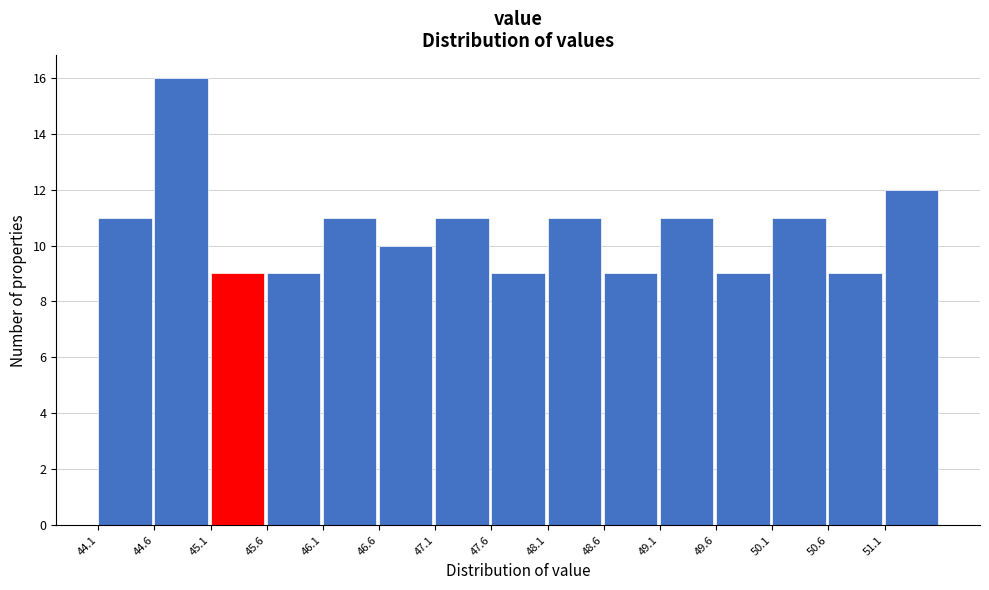

Reading left to right, transcribe this chart: for each bar, give the range it covers on the x-axis and its height. Neither the bar edges nor the heights are printed on the chart, so give them approximately, as read against the axes.

44.1 to 44.6: 11
44.6 to 45.1: 16
45.1 to 45.6: 9
45.6 to 46.1: 9
46.1 to 46.6: 11
46.6 to 47.1: 10
47.1 to 47.6: 11
47.6 to 48.1: 9
48.1 to 48.6: 11
48.6 to 49.1: 9
49.1 to 49.6: 11
49.6 to 50.1: 9
50.1 to 50.6: 11
50.6 to 51.1: 9
51.1 to 51.7: 12